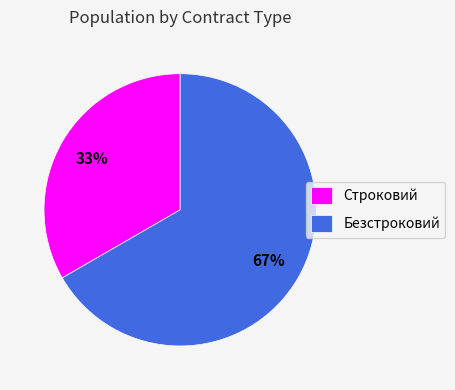

Approximately how many times larger is the value at Безстроковий compared to Строковий?

2.0